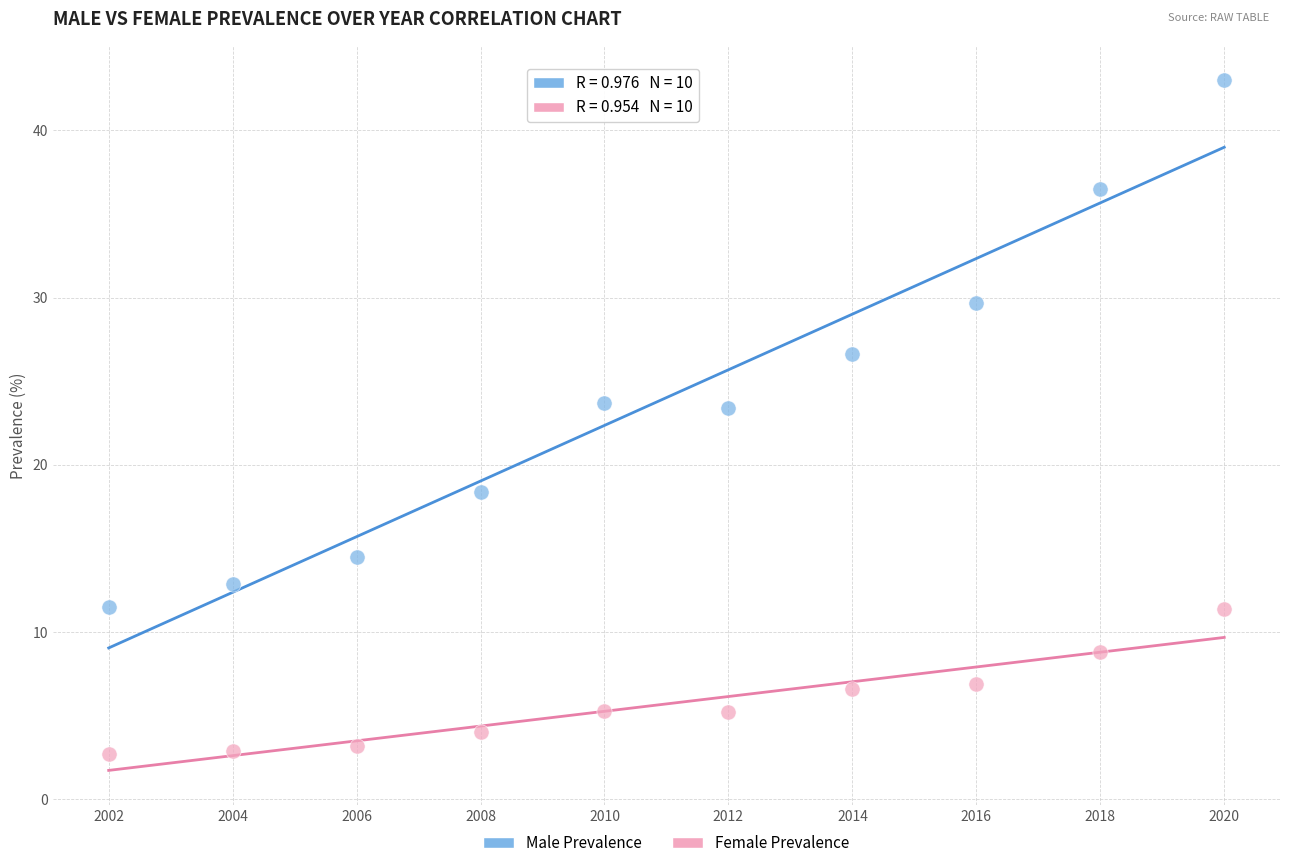

Which series has the largest Y range (max minus min)?

Male Prevalence